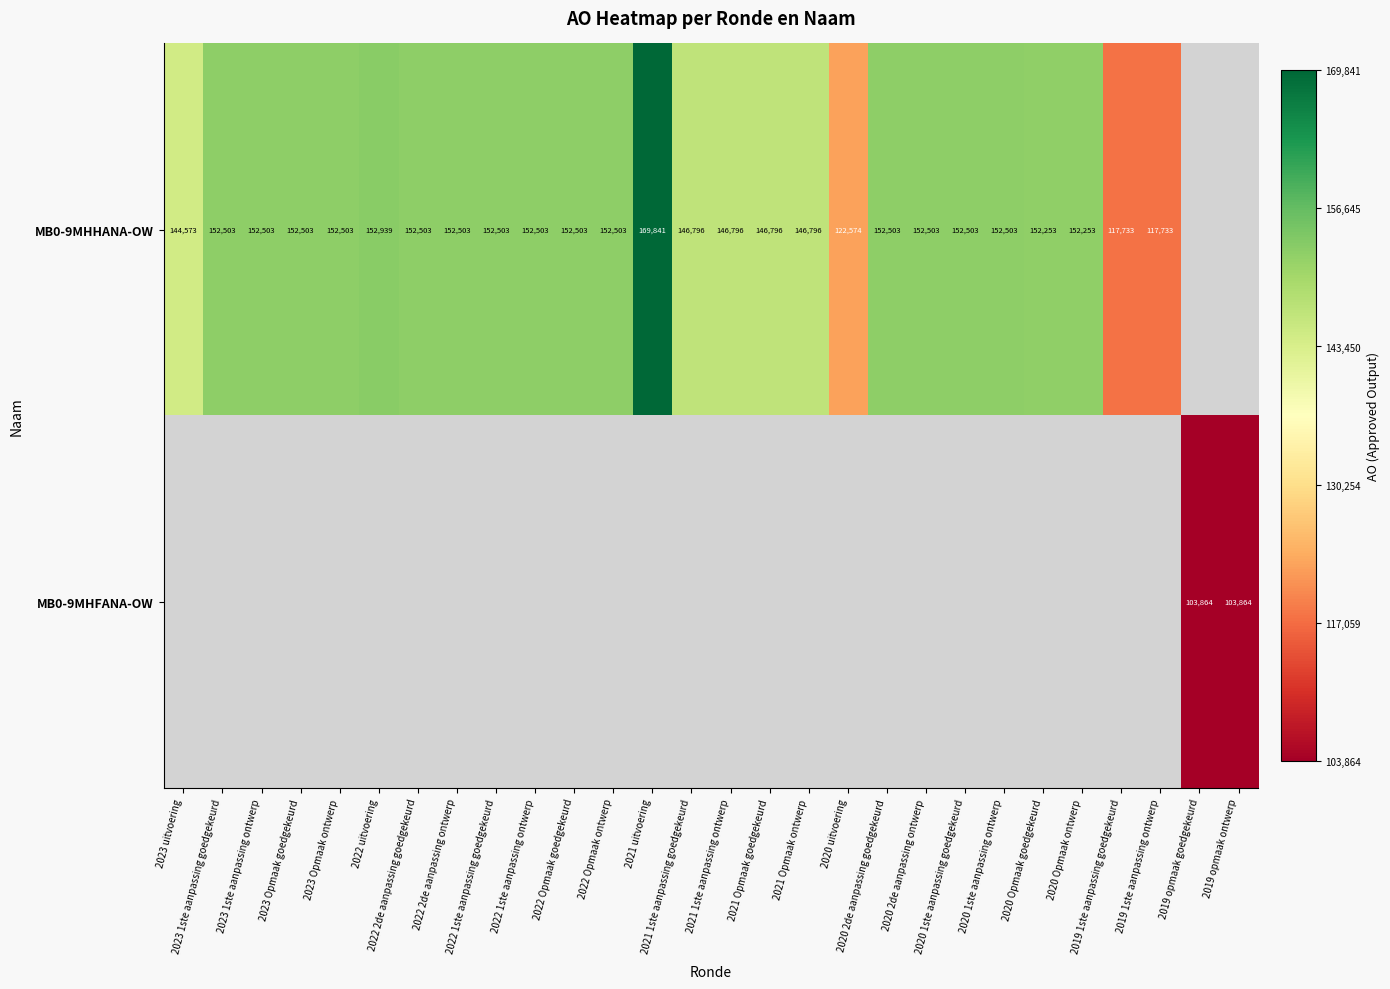

How many categories are shown in the chart?

28